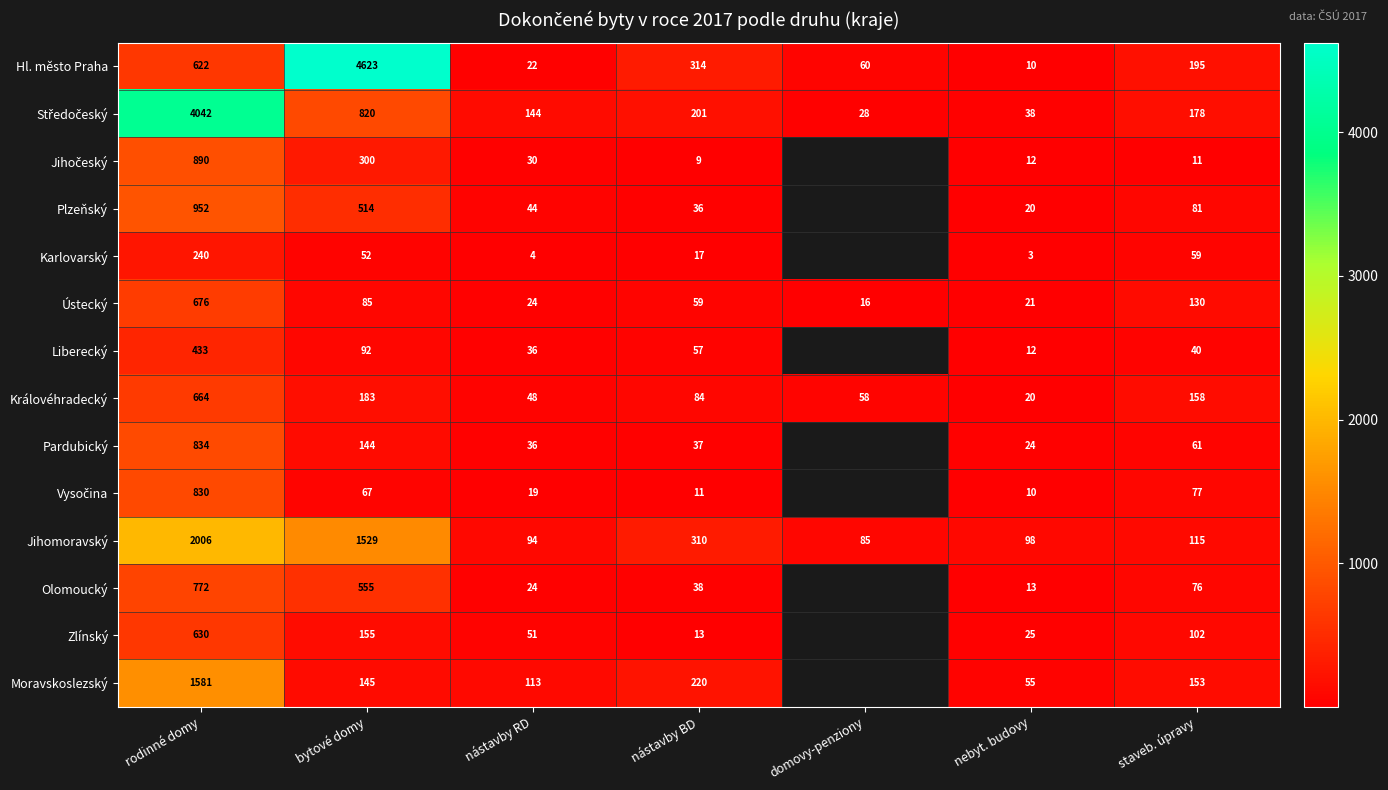

What is the sum of the Královéhradecký values at nebyt. budovy and nástavby BD?

104